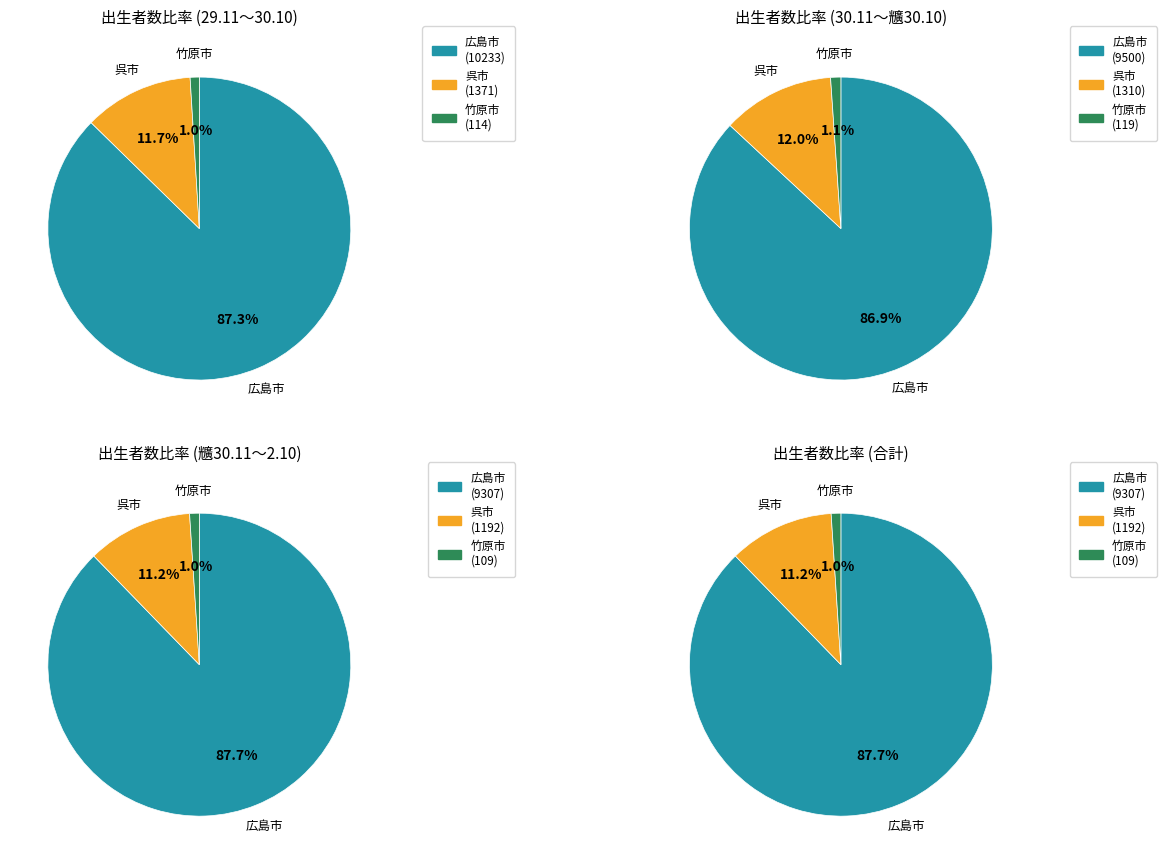

To the nearest percent, what is the combined percentage of 竹原市 and 尾道市?

1%